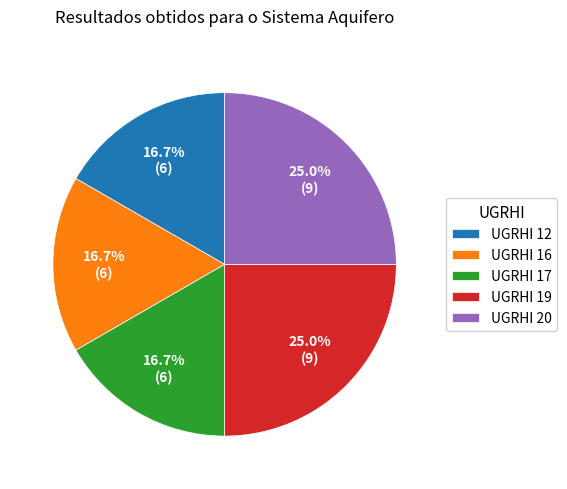

Is the sum of UGRHI 19 and UGRHI 12 greater than half?

No